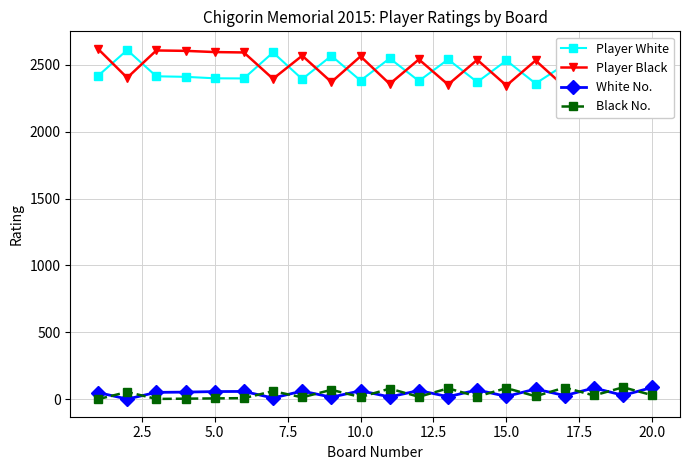

What is the highest value of the White No. series?

89